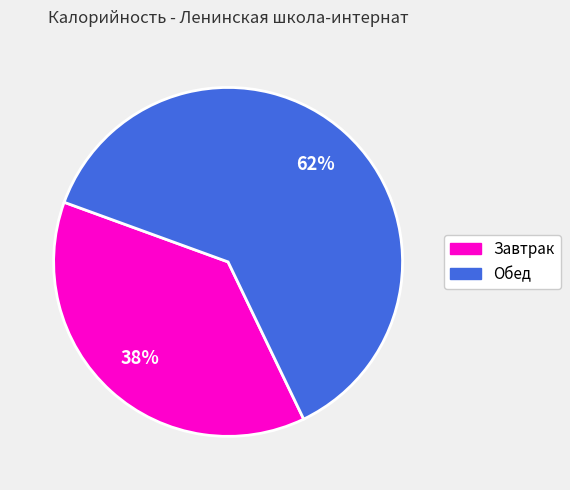

True or false: Обед accounts for 73% of the total.

False